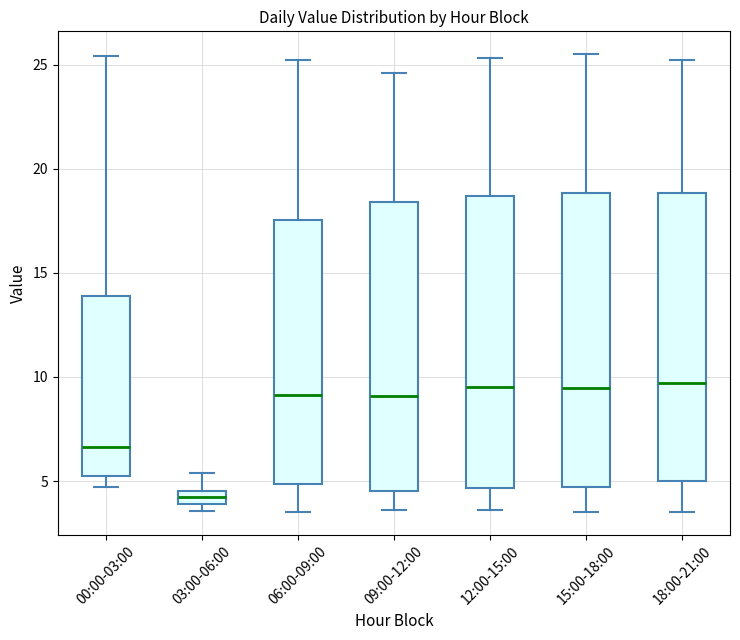

Where is the lower edge of the box for 12:00-15:00 on the y-axis? The values are not printed on the chart, so give them approximately, as read against the axis.

4.5